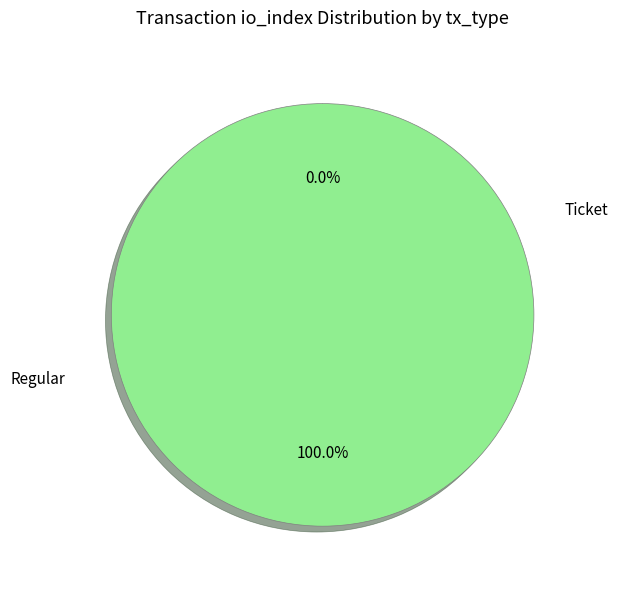

What portion of the pie excludes Ticket?

100.0%